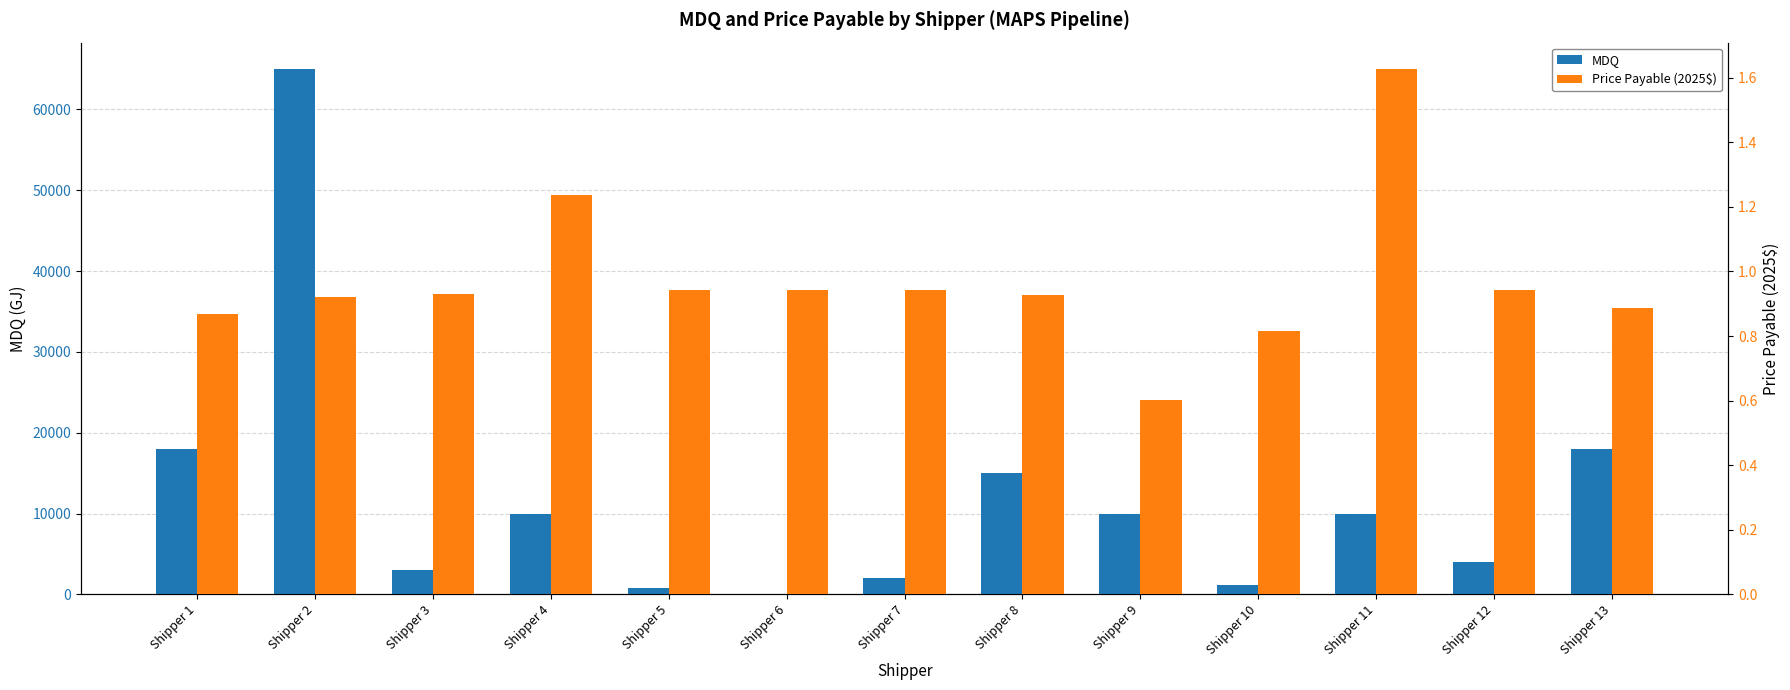

What is the sum of the MDQ values at Shipper 9 and Shipper 5?

10800.0